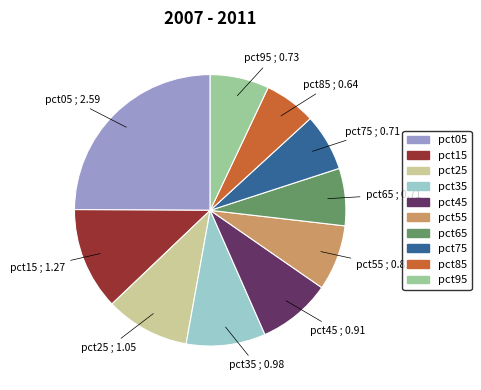

Combined, do pct15 and pct55 account for over 50%?

No